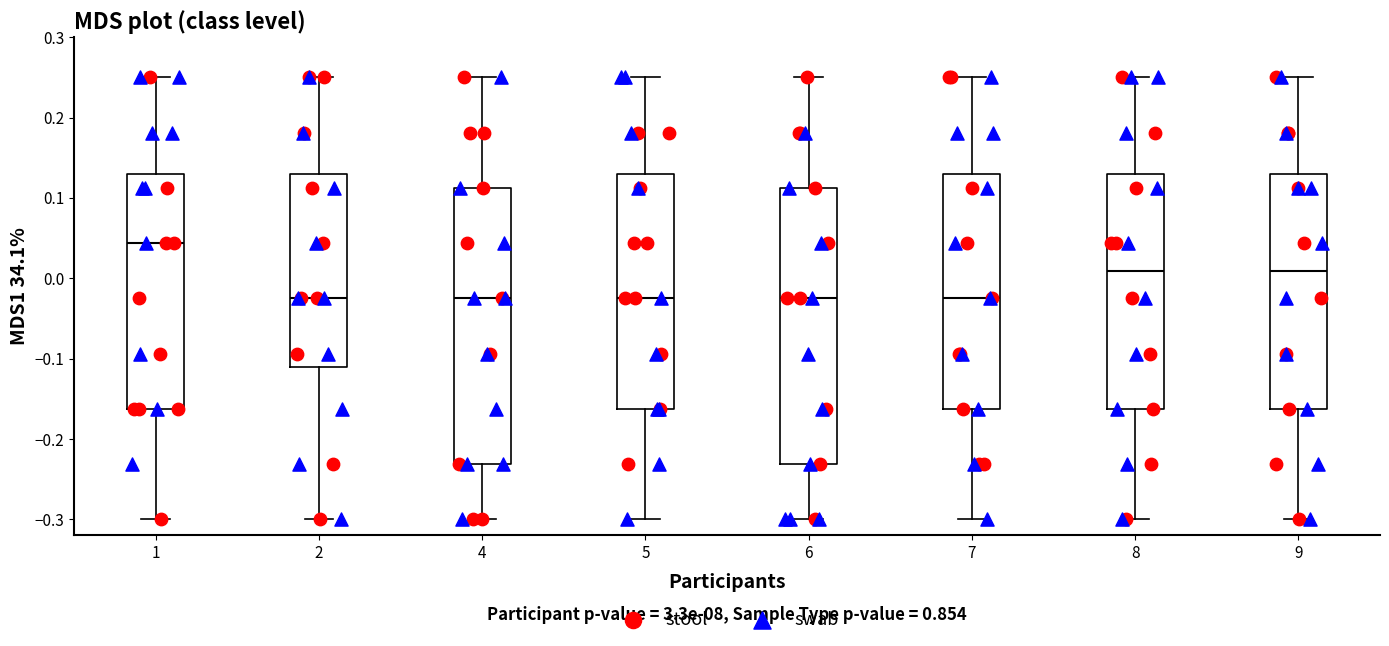

Reading left to right, transcribe this box plot: for each box, give where its median line is, the range the box spans, and where its two whiskers end, as read against the y-axis. The values are not printed on the chart, so give them approximately, as read against the axis.

1: median 0.04, box -0.16 to 0.13, whiskers -0.30 to 0.25
2: median -0.02, box -0.11 to 0.13, whiskers -0.30 to 0.25
4: median -0.02, box -0.23 to 0.11, whiskers -0.30 to 0.25
5: median -0.02, box -0.16 to 0.13, whiskers -0.30 to 0.25
6: median -0.02, box -0.23 to 0.11, whiskers -0.30 to 0.25
7: median -0.02, box -0.16 to 0.13, whiskers -0.30 to 0.25
8: median 0.01, box -0.16 to 0.13, whiskers -0.30 to 0.25
9: median 0.01, box -0.16 to 0.13, whiskers -0.30 to 0.25